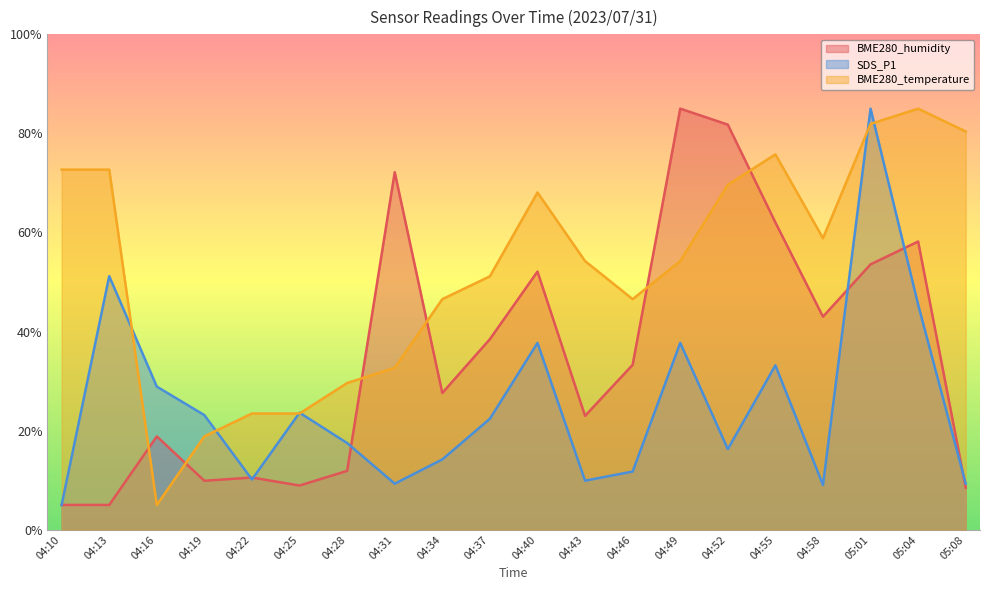

At how many categories does at least one series exceed 23?

20